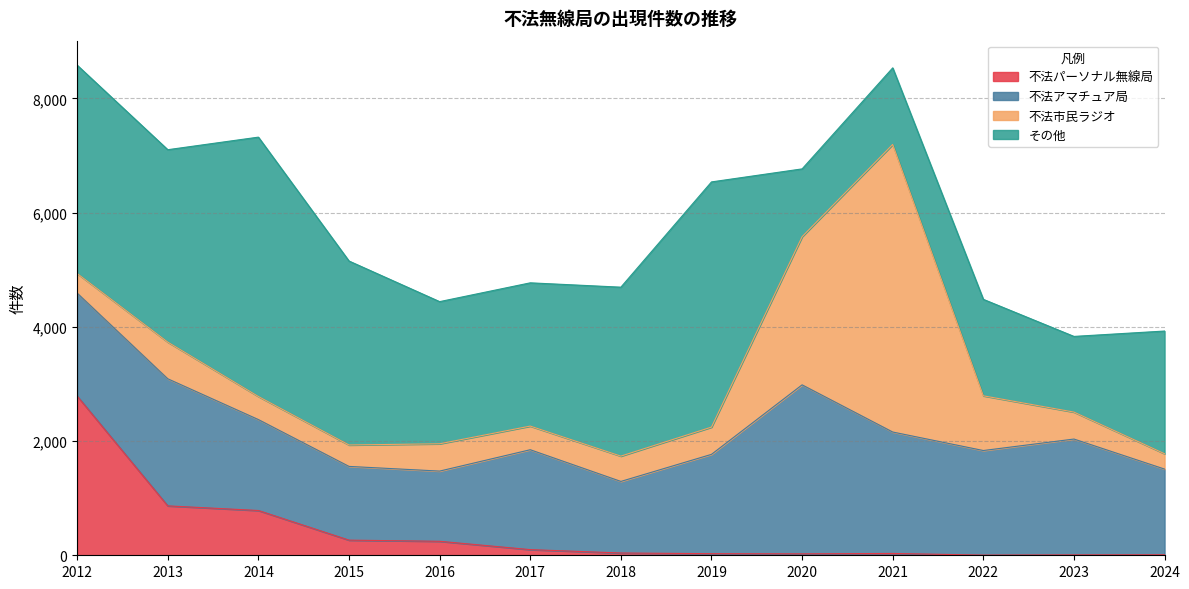

Which label corresponds to the largest value in the chart?

2021